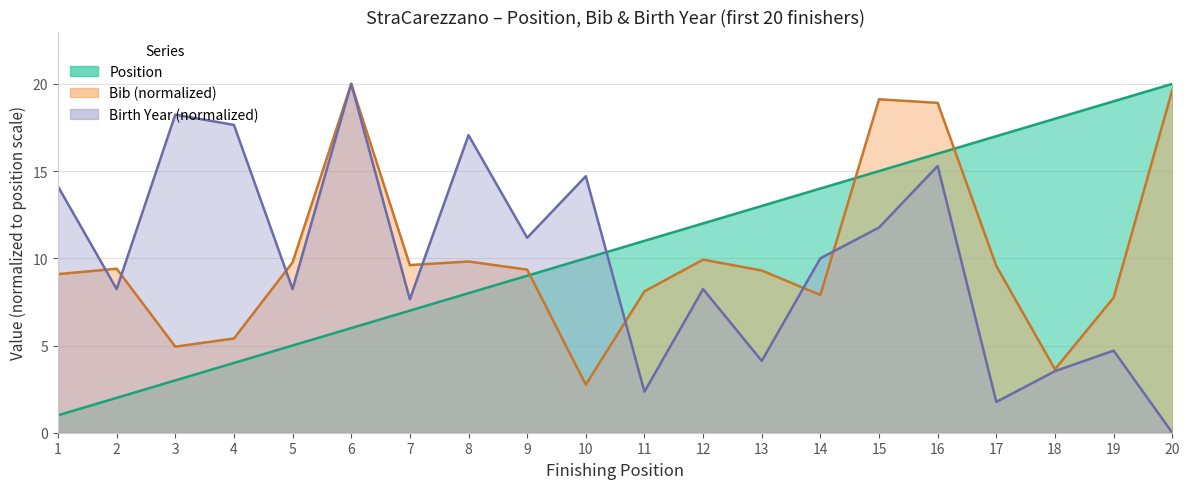

What is the difference between the maximum and minimum values in the Bib series?

17.2